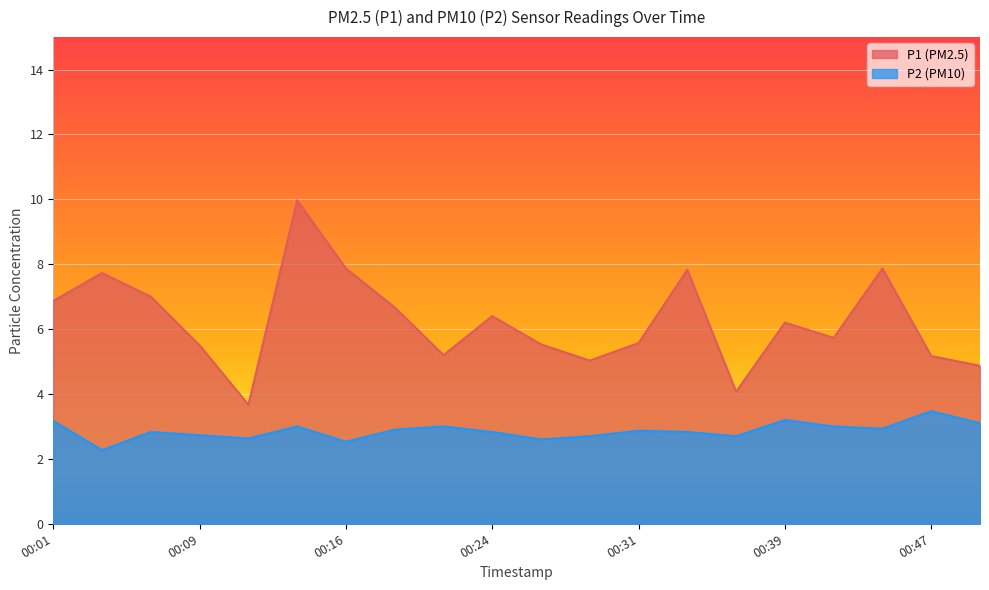

In P2, how many points are higher than both neighbors (excluding endpoints)?

6